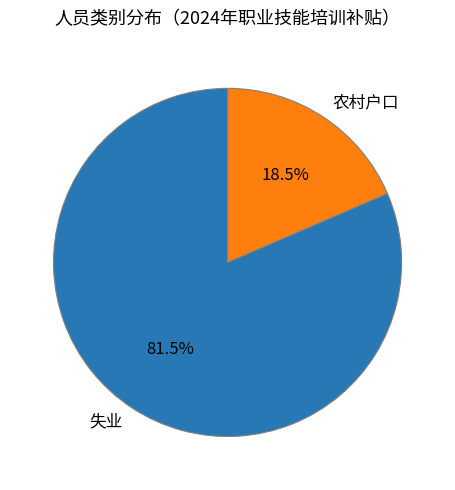

Count the number of slices in the pie.

2